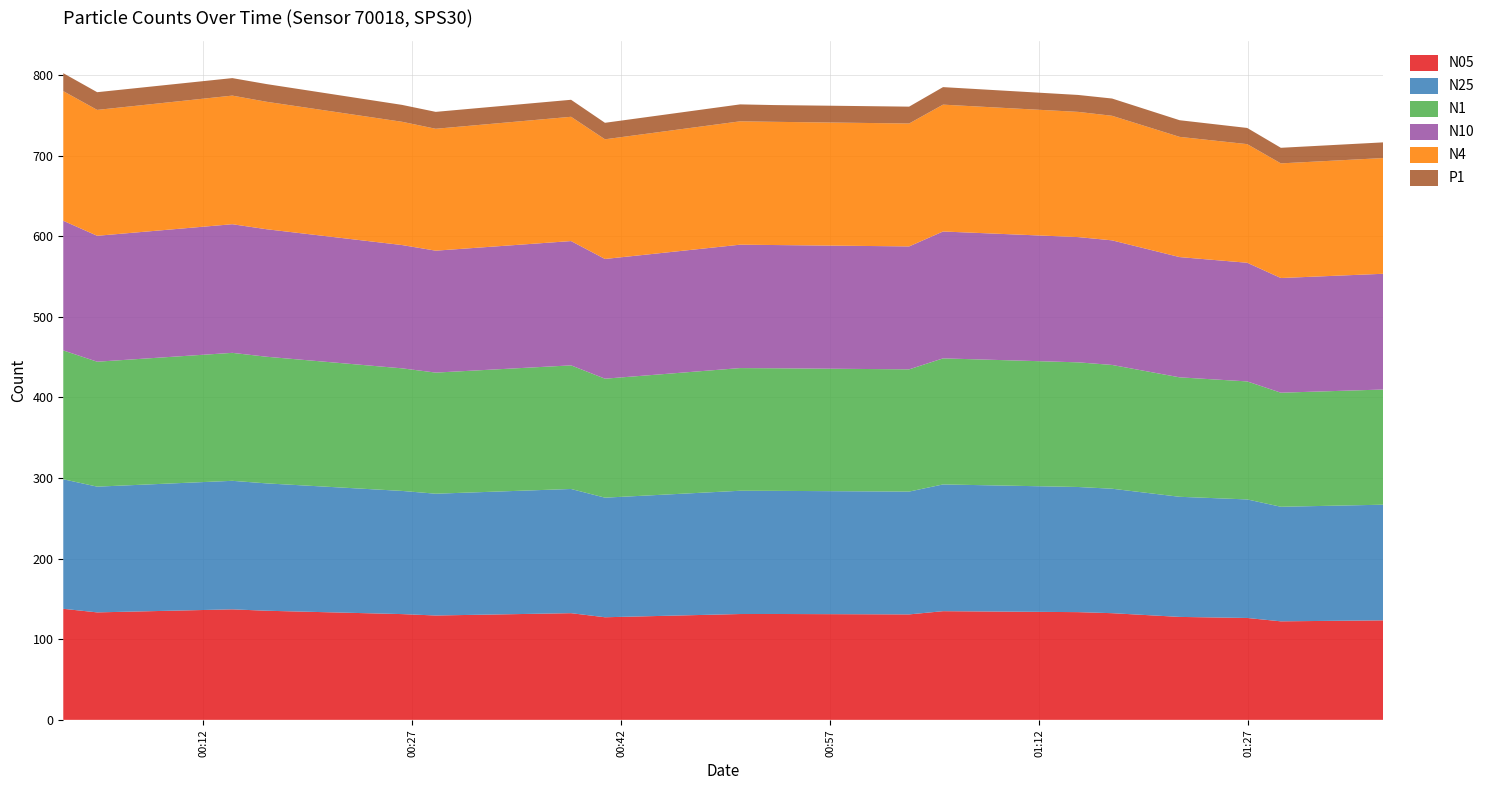

What is the difference between the N10 values at 2023-12-04T01:17:14 and 2023-12-04T00:01:57?

6.3